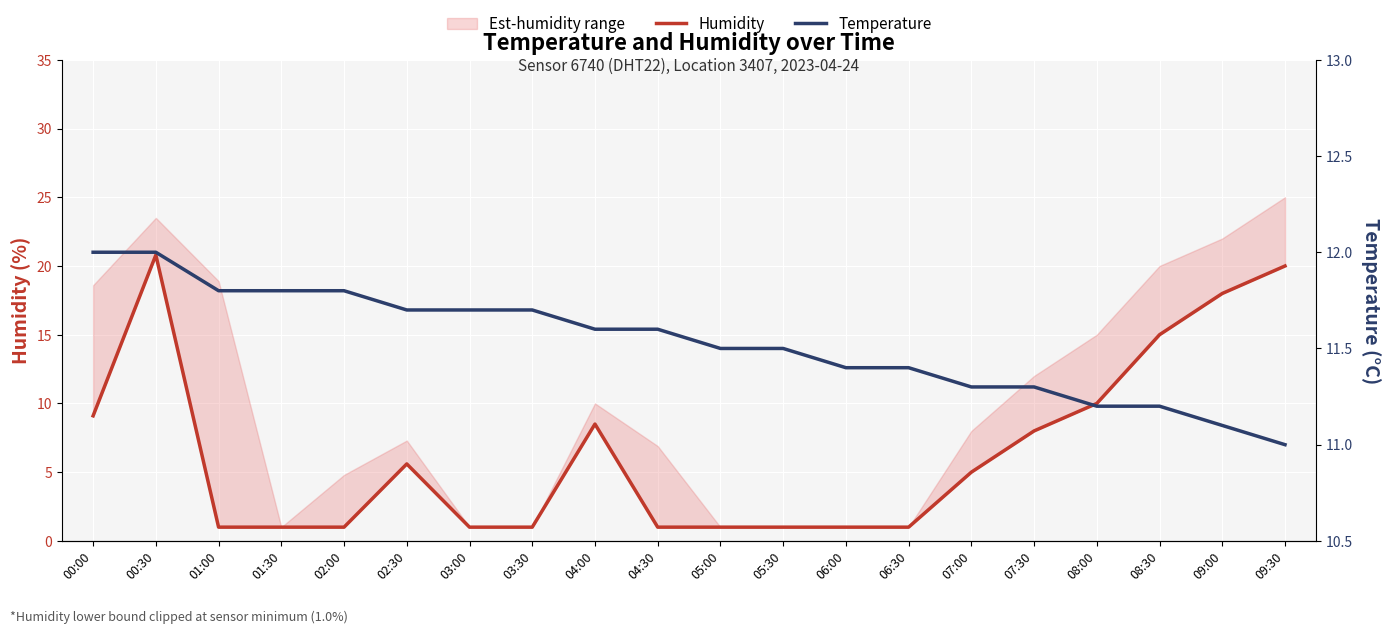

What is the value of the Humidity point at the 2nd from the left?

20.8